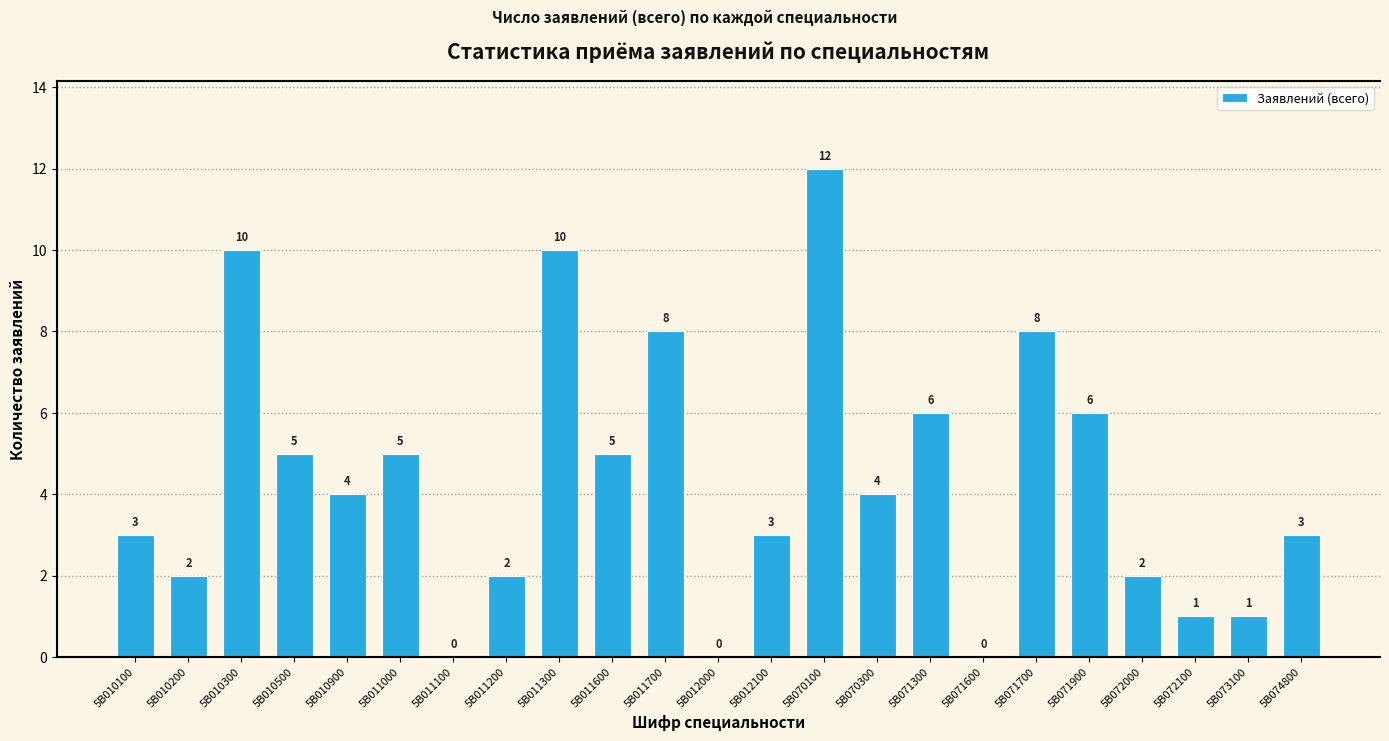

Approximately how many times larger is the value at 5B011600 compared to 5B011300?

0.5